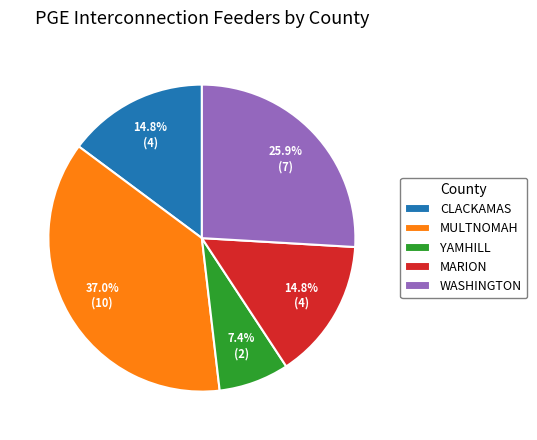

To the nearest percent, what is the difference between the YAMHILL and MARION slice percentages?

7%